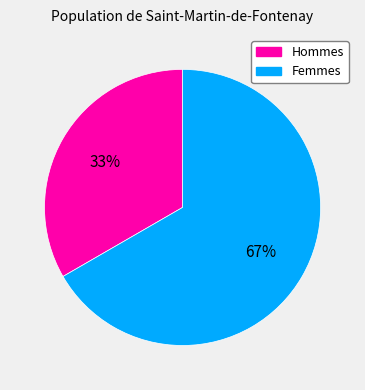

Does any single category account for the majority?

Yes